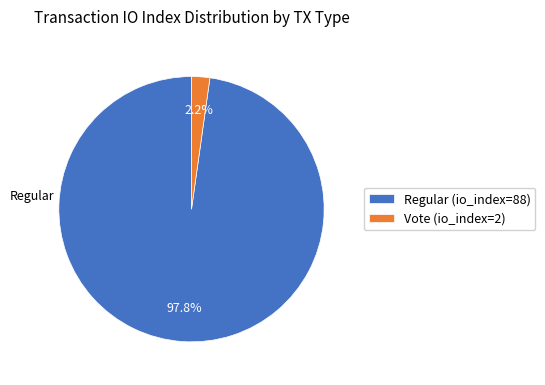

To the nearest percent, what percentage of the pie is Vote (io_index=2)?

2%